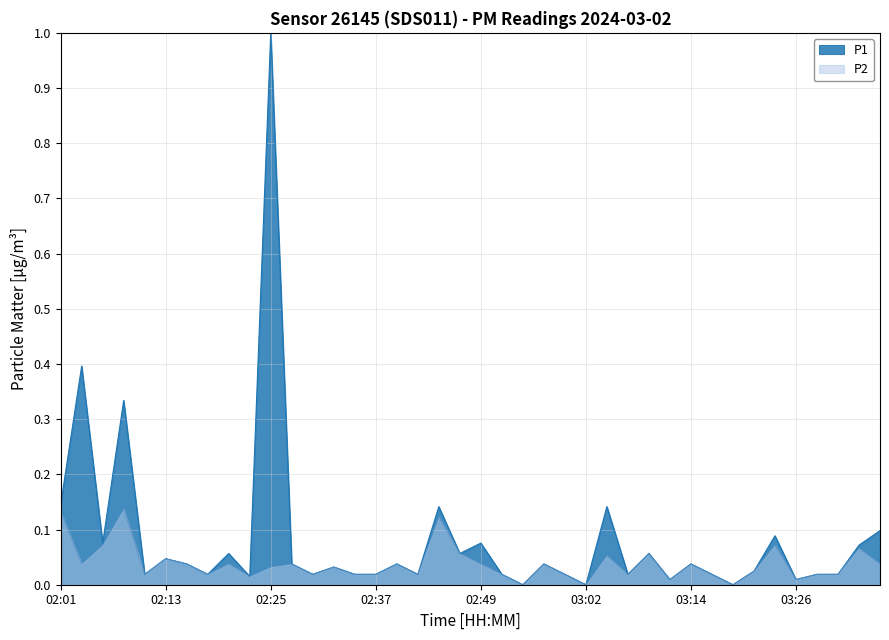

What is the difference between the maximum and minimum values in the P2 series?

0.1